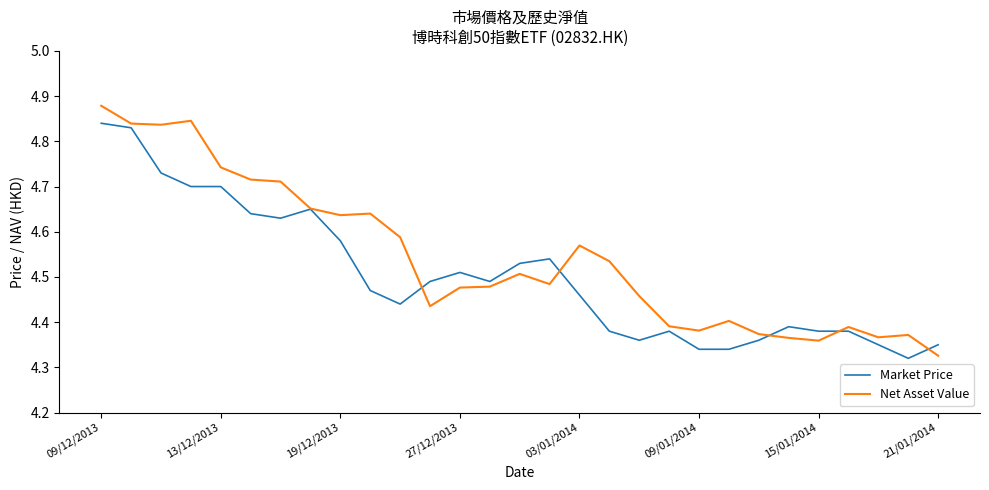

After their last crossing, which series has the higher values: Net Asset Value or Market Price?

Market Price